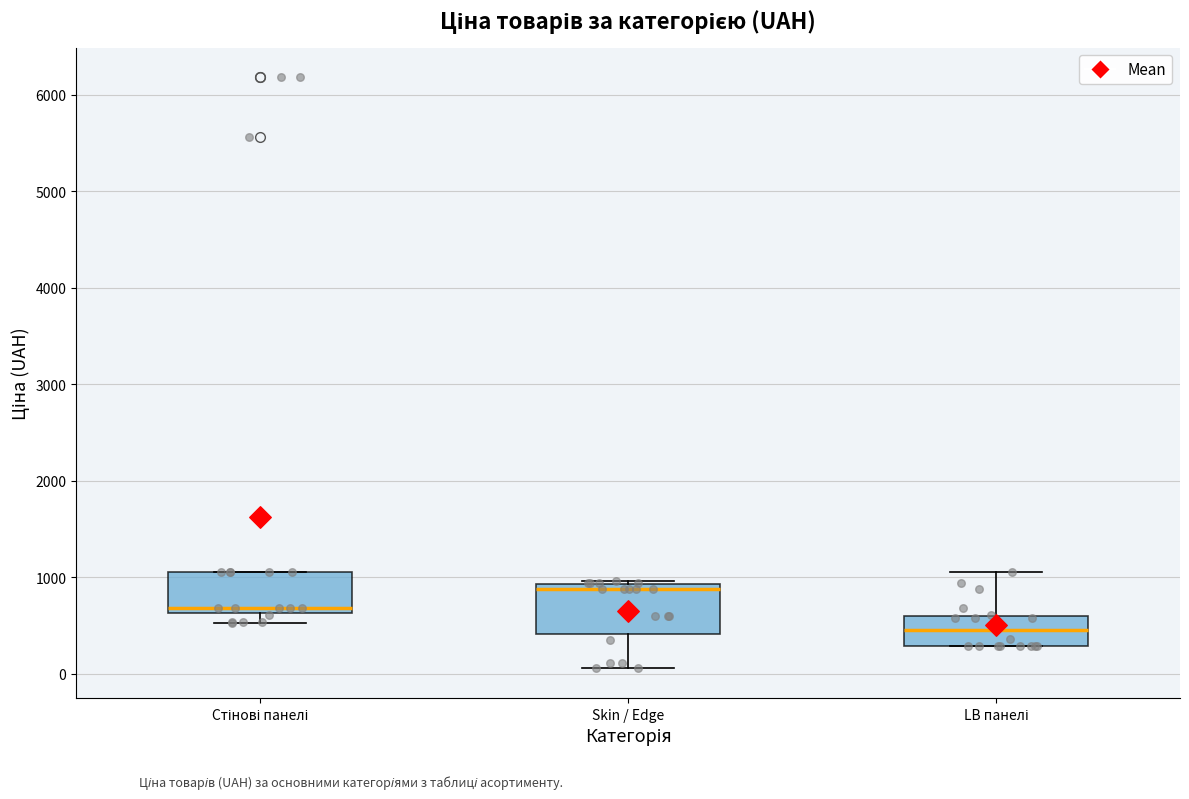

Where is the lower edge of the box for Стінові панелі on the y-axis? The values are not printed on the chart, so give them approximately, as read against the axis.

600